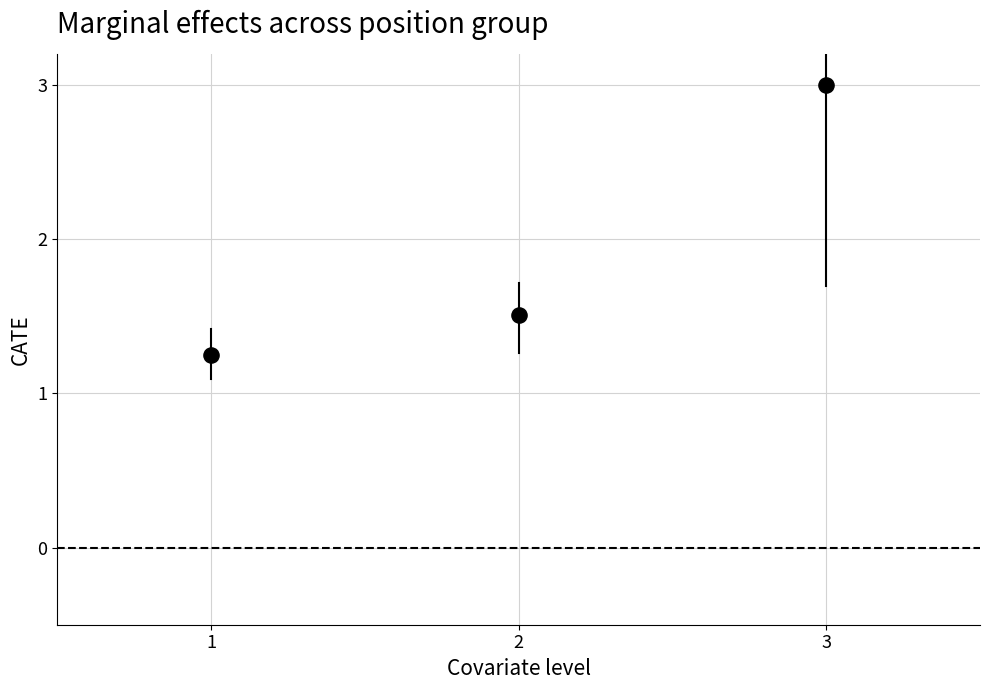

What is the average X value?

2.0